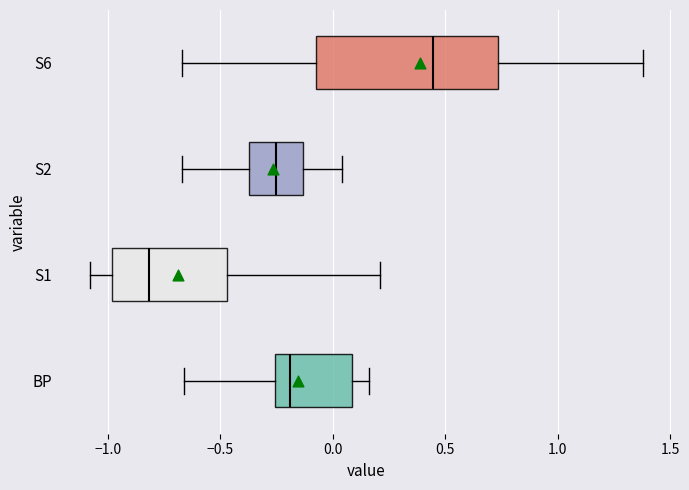

Reading bottom to top, transcribe this box plot: for each box, give where its median line is, the range the box spans, and where its two whiskers end, as read against the x-axis. The values are not printed on the chart, so give them approximately, as read against the axis.

BP: median -0.20, box -0.25 to 0.10, whiskers -0.65 to 0.15
S1: median -0.80, box -1.00 to -0.45, whiskers -1.10 to 0.20
S2: median -0.25, box -0.35 to -0.15, whiskers -0.65 to 0.05
S6: median 0.45, box -0.05 to 0.75, whiskers -0.65 to 1.40